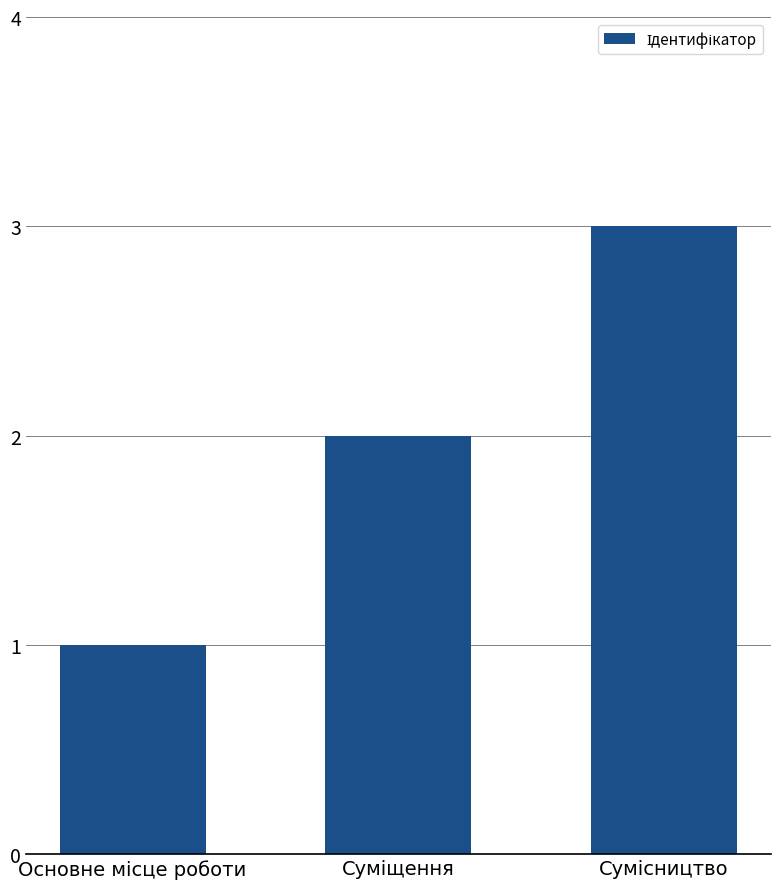

How many values are between 1 and 3?

3